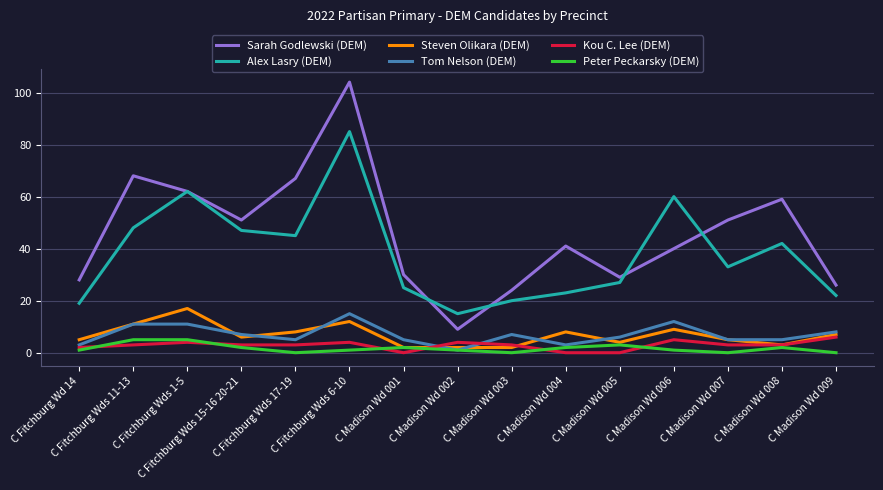

True or false: Kou C. Lee (DEM) and Tom Nelson (DEM) intersect in this chart.

True